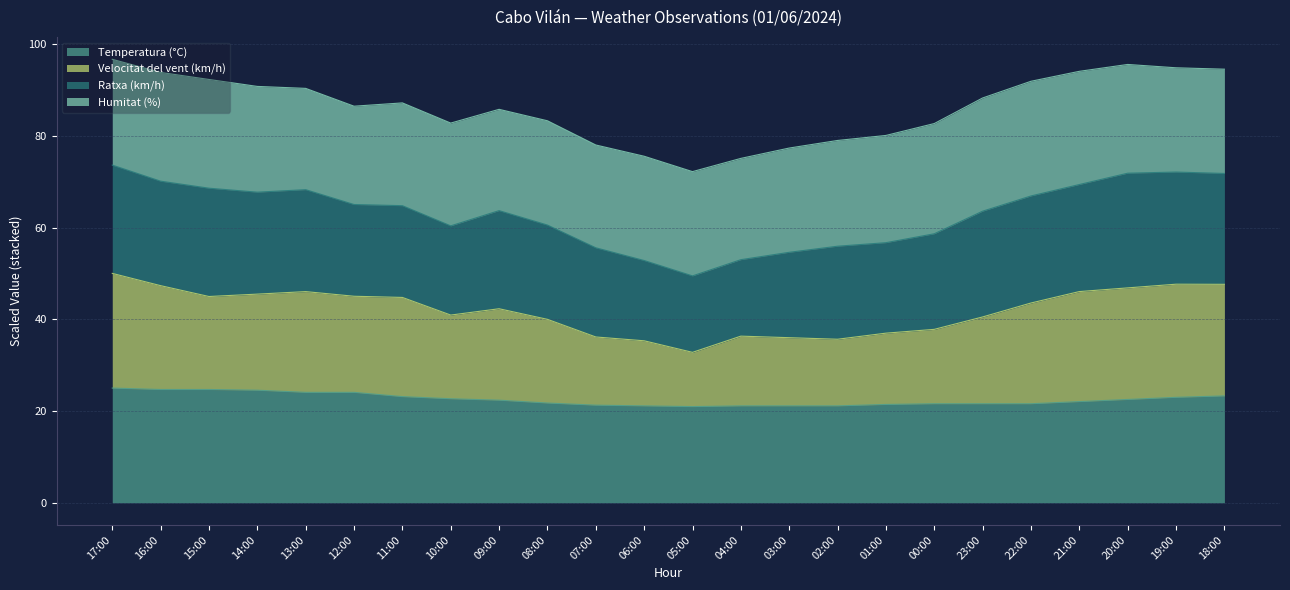

How many lines are shown in the chart?

4